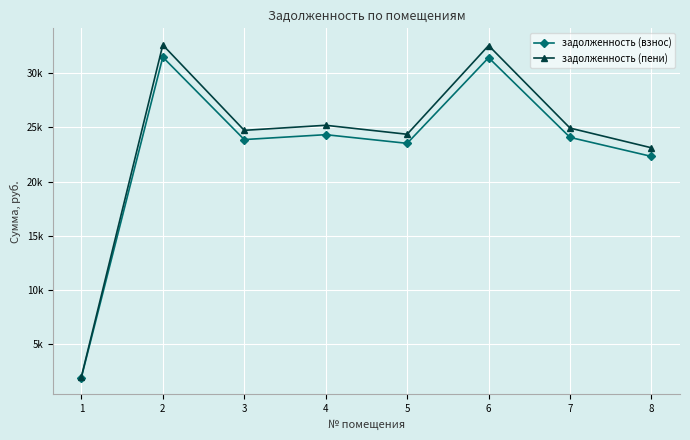

Is this an area chart (filled region under the line)?

No